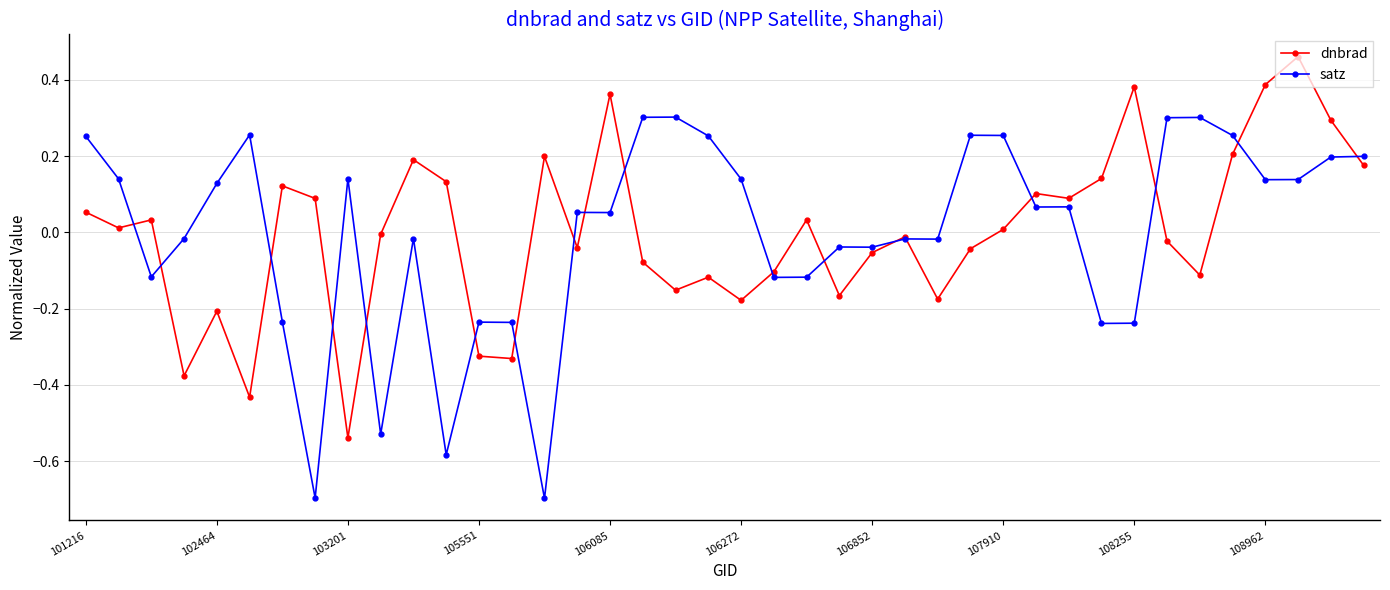

True or false: dnbrad has more than 2 interior local peaks.

True